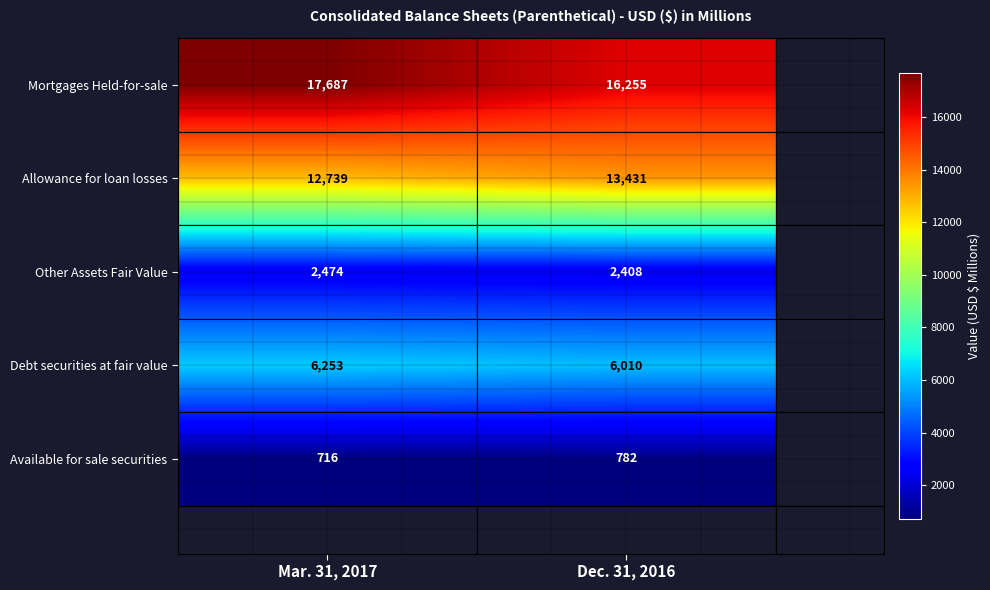

What is the sum of the Other Assets Fair Value values at Mar. 31, 2017 and Dec. 31, 2016?

4882